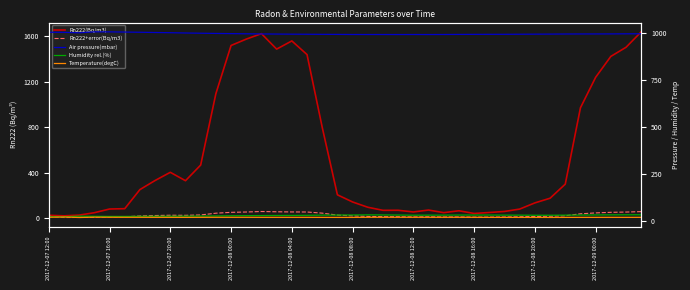

In Air pressure(mbar), how many points are lower than both neighbors (excluding endpoints)?

3